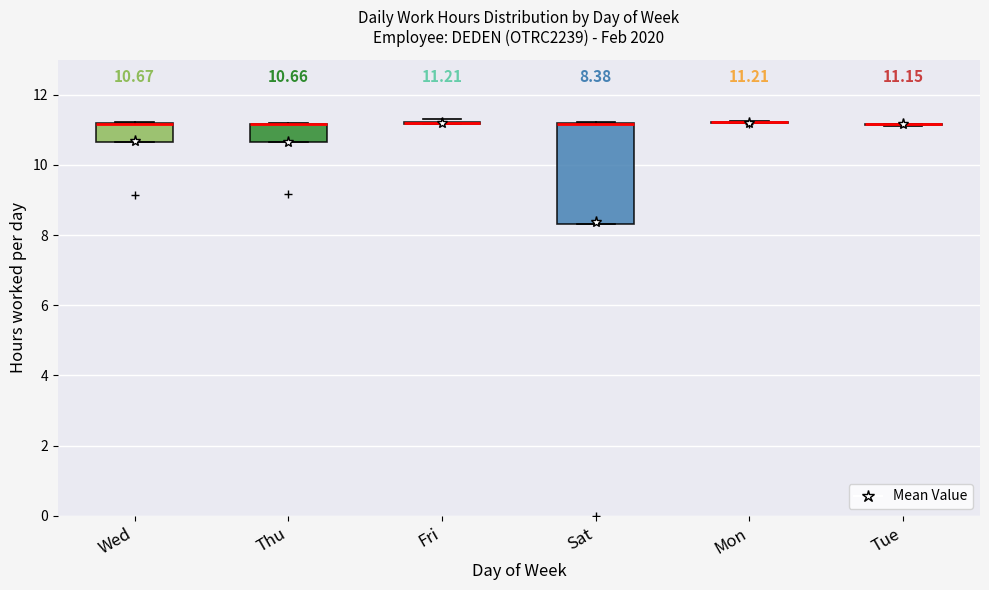

Comparing the boxes themselves (not the whiskers), which one is the tallest?

Sat